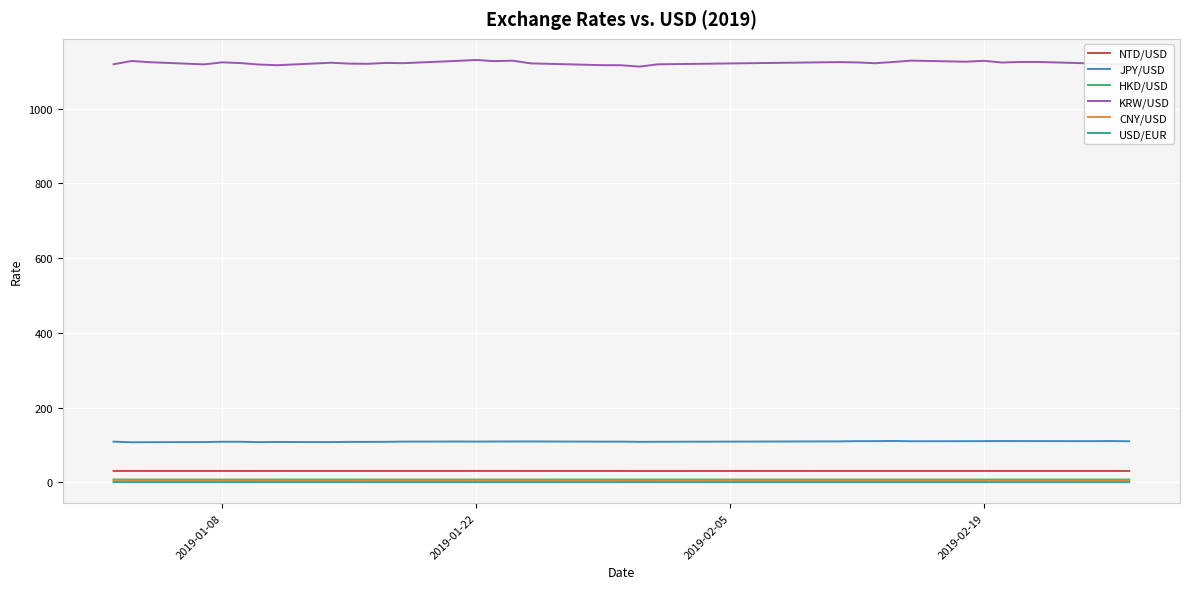

True or false: NTD/USD and HKD/USD cross at least once.

False